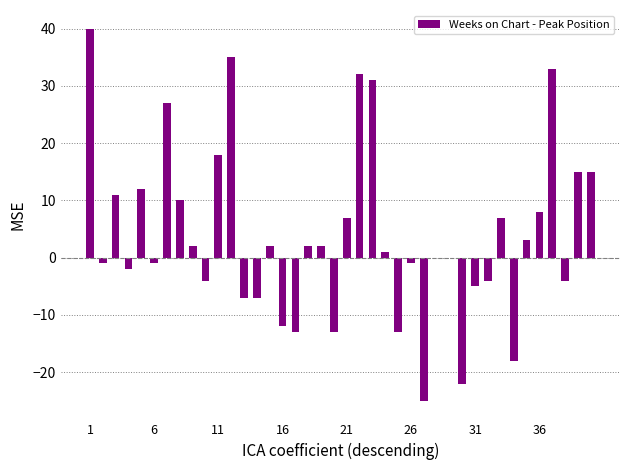

What is the maximum value shown in the chart?

40